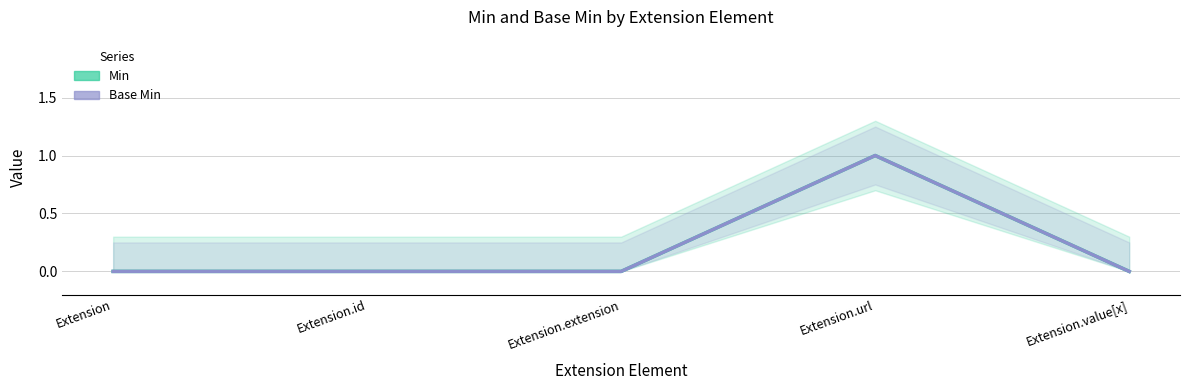

How many lines are shown in the chart?

2